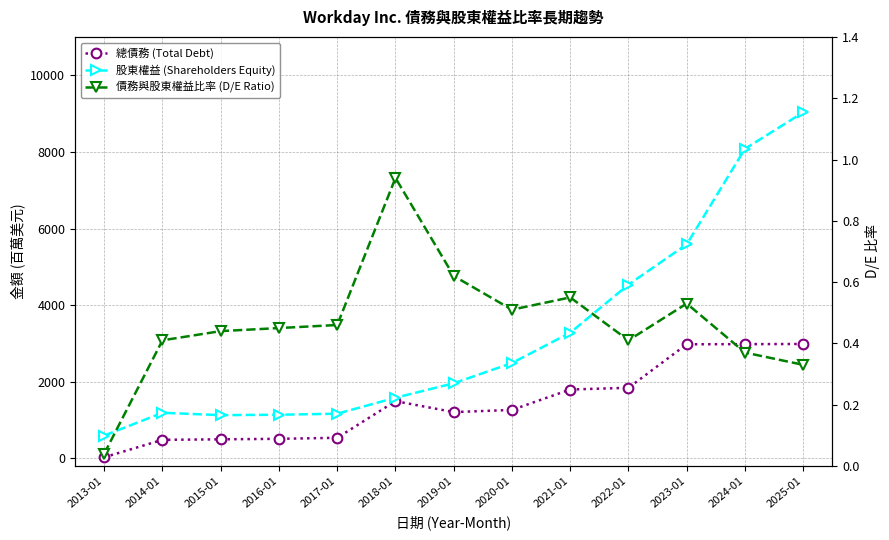

True or false: 股東權益 (Shareholders Equity) and 債務與股東權益比率 (D/E Ratio) cross at least once.

False